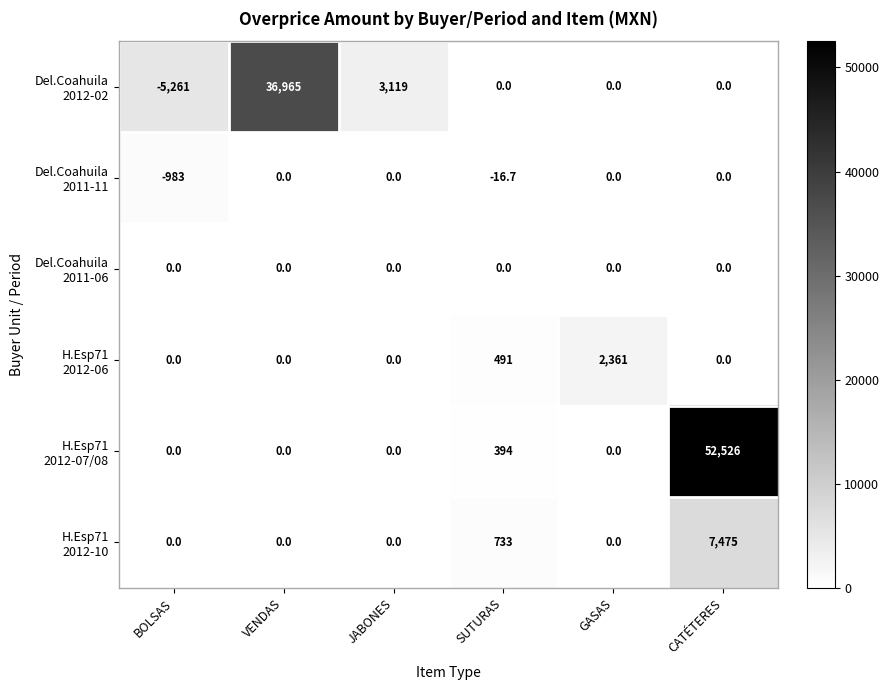

How many distinct data groups are displayed?

6